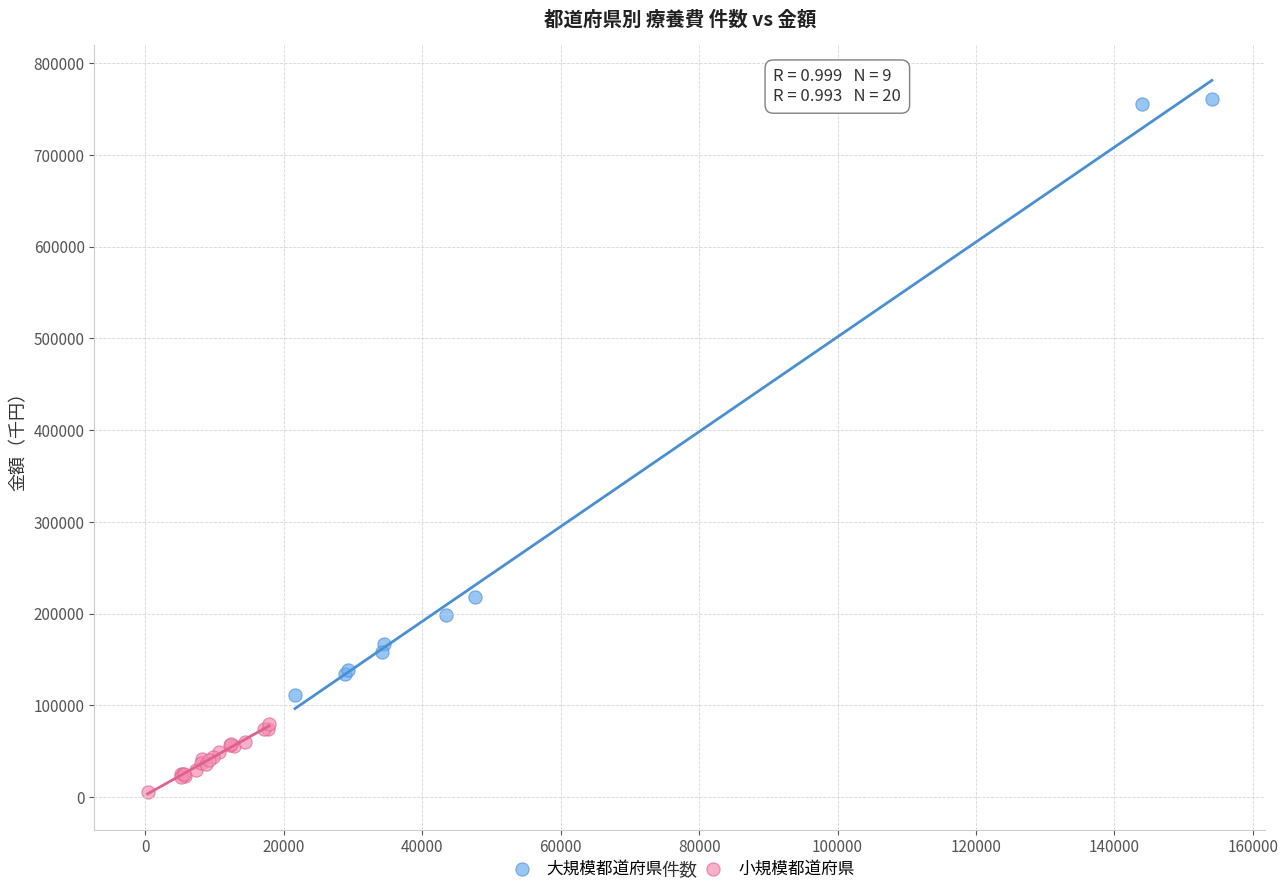

Which series has the widest spread of Y values?

大規模都道府県